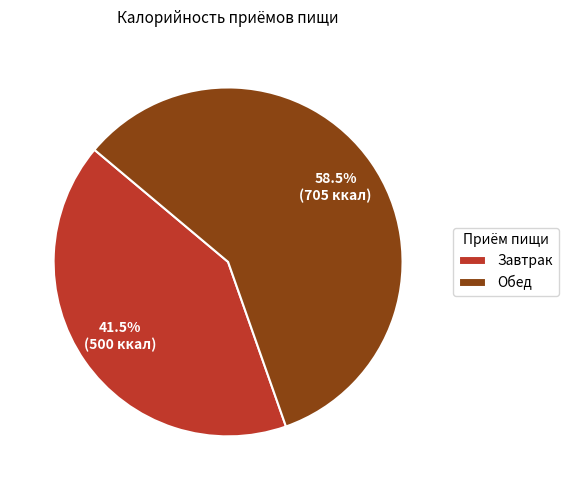

Combined, do Завтрак and Обед account for over 50%?

Yes